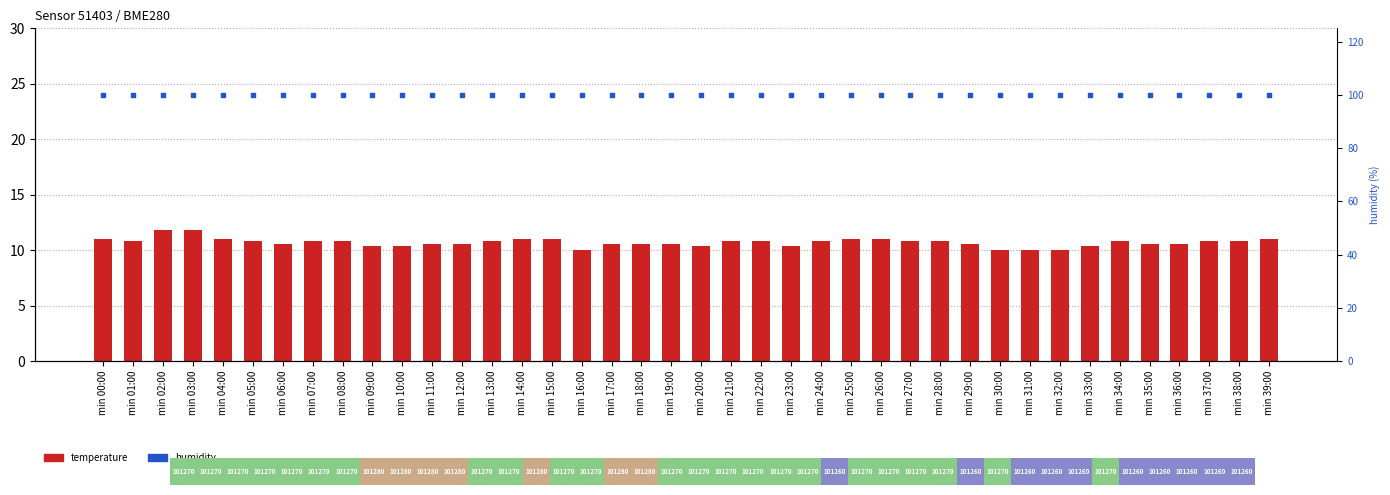

What are all the series names shown in the legend?

temperature, humidity